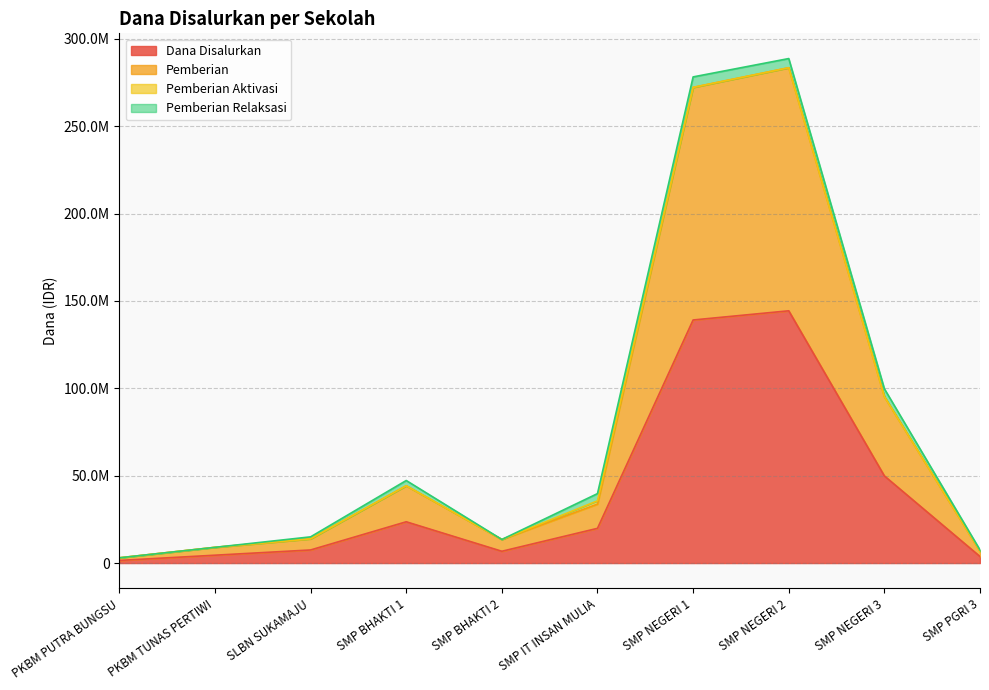

The value of Dana Disalurkan at SMP IT INSAN MULIA is 9162245. True or false?

False